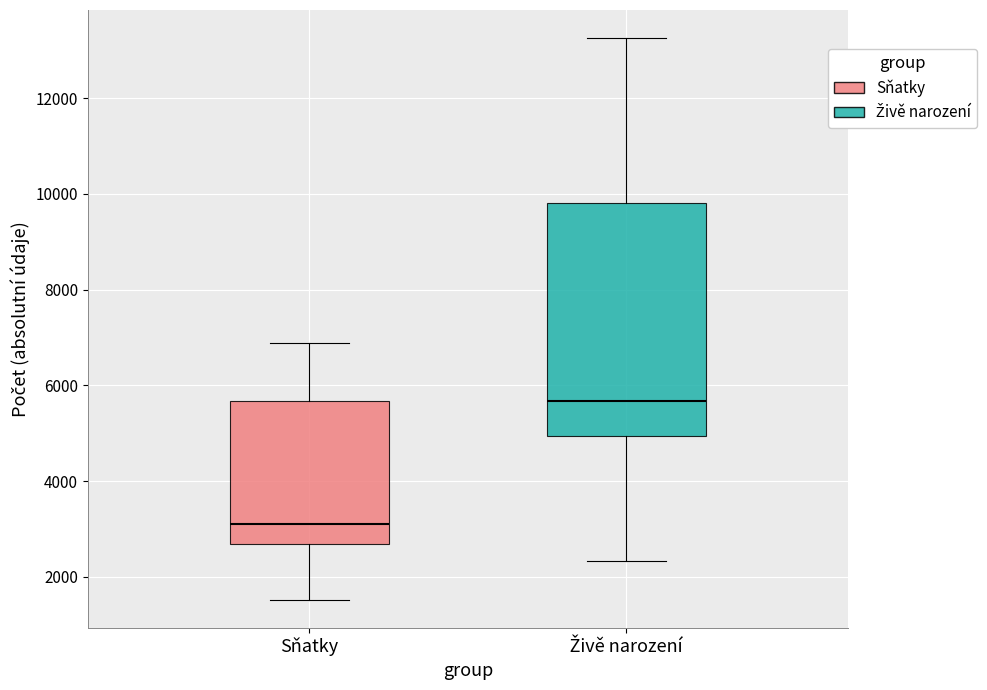

Where does the upper whisker of the box for Sňatky end on the y-axis? The values are not printed on the chart, so give them approximately, as read against the axis.

6800